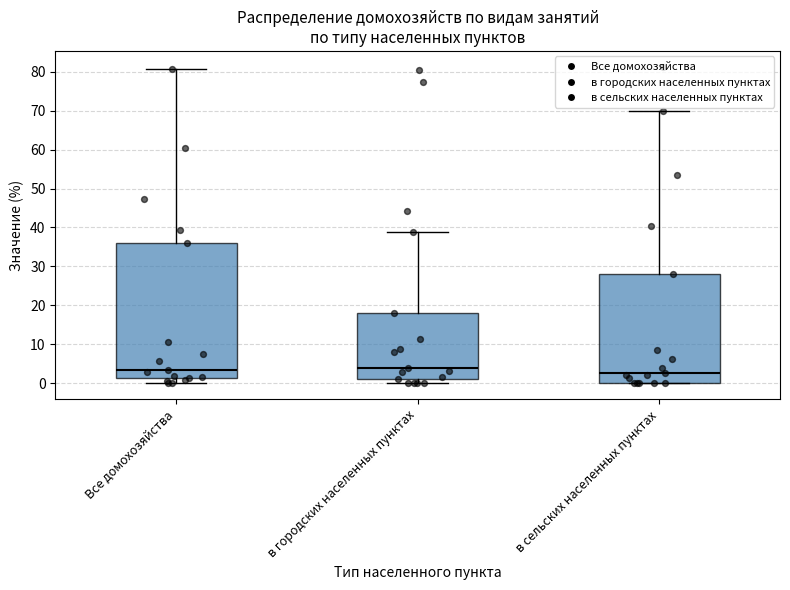

Reading left to right, read every box against the y-axis: the position of its median line, the range the box covers, and the ends of its whiskers. The values are not printed on the chart, so give them approximately, as read against the axis.

Все домохозяйства: median 3, box 1 to 36, whiskers 0 to 81
в городских населенных пунктах: median 4, box 1 to 18, whiskers 0 to 39
в сельских населенных пунктах: median 3, box 0 to 28, whiskers 0 to 70